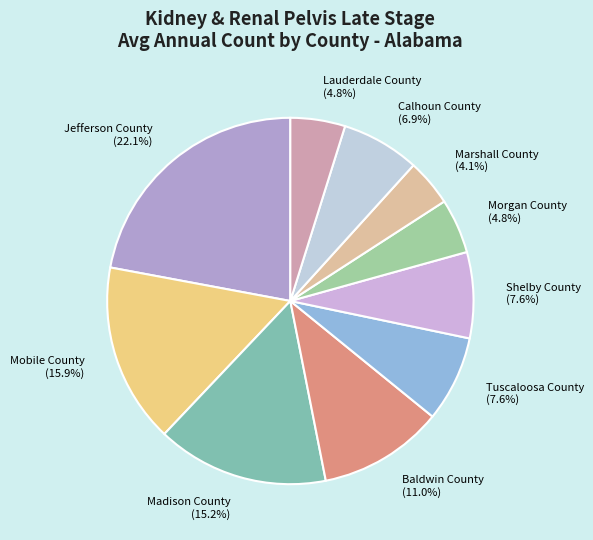

Is there any slice that represents more than half of the pie?

No